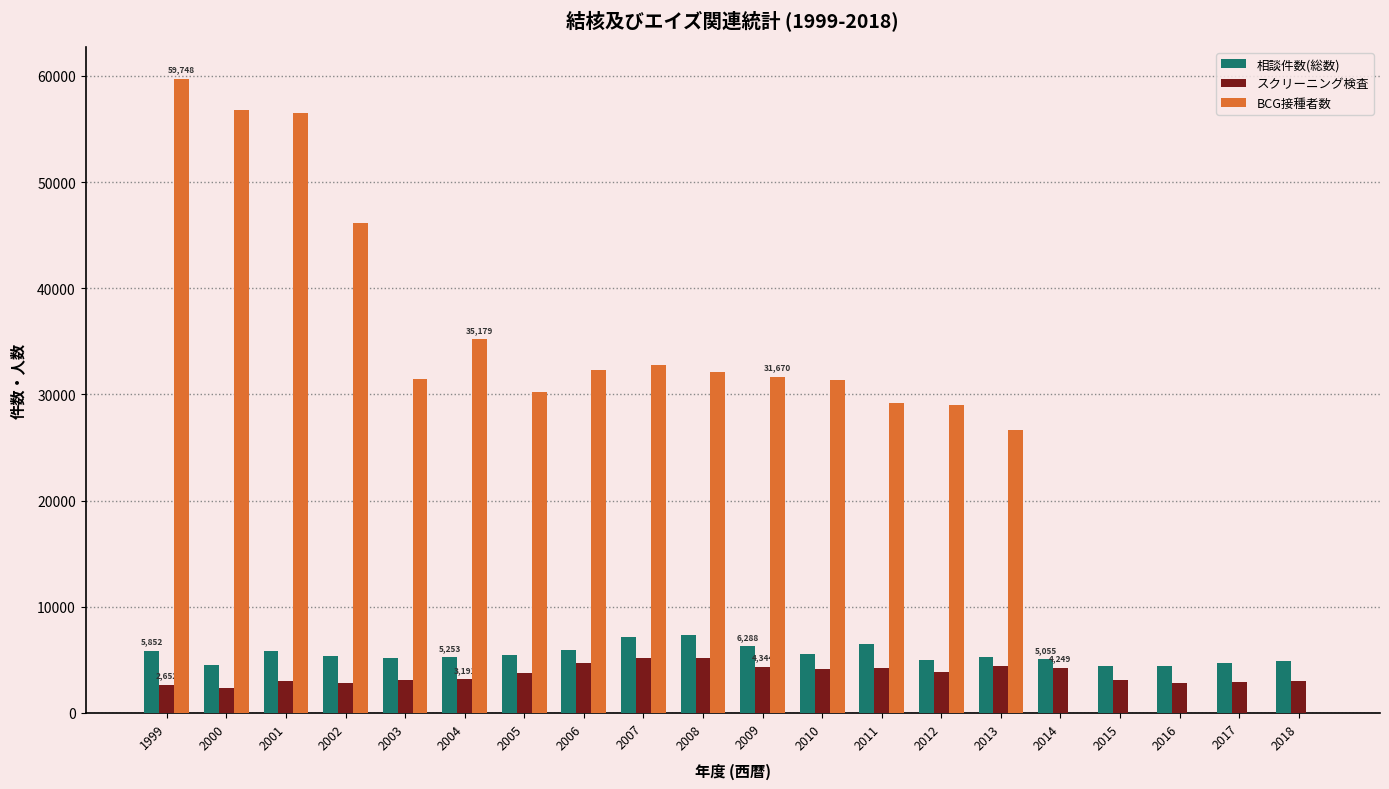

Is the value of BCG接種者数 at 2016 greater than the value of スクリーニング検査 at 2005?

No